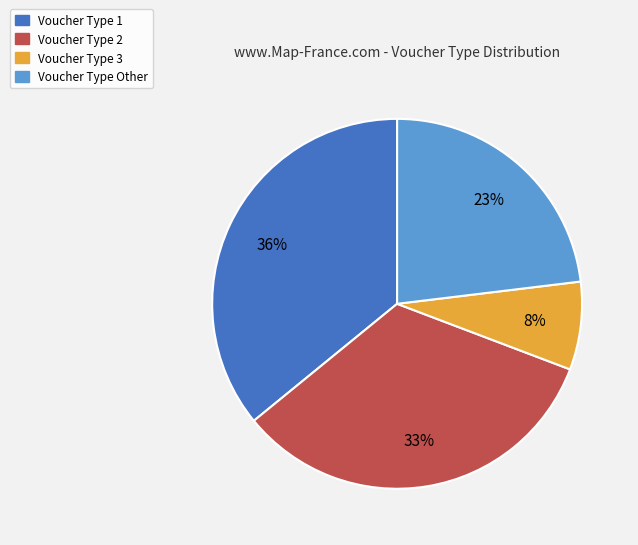

To the nearest percent, what is the average slice percentage?

25%